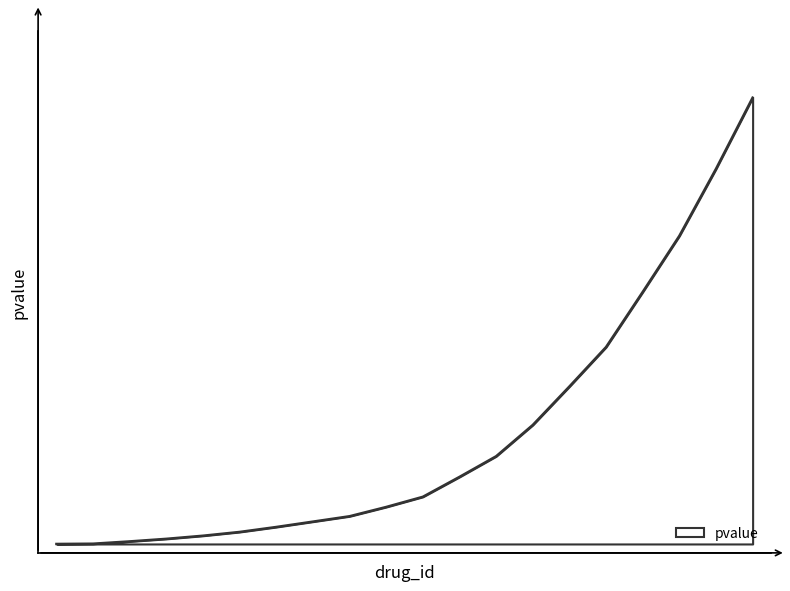

Does the chart display data point markers on the line(s)?

No